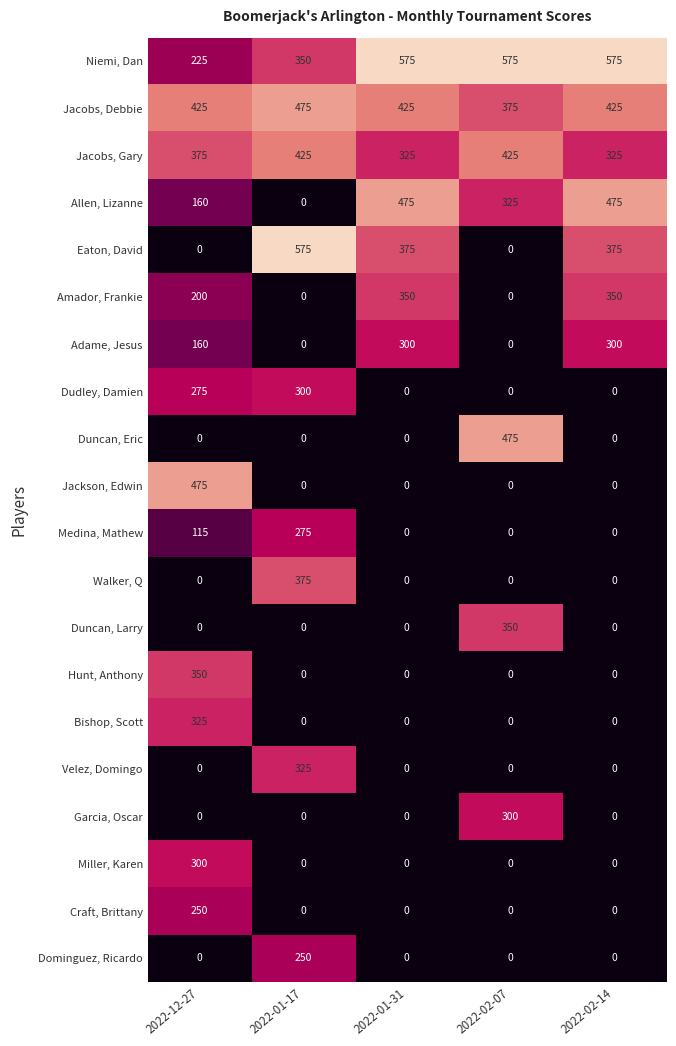

Is it true that Jacobs, Gary equals 577.4 at 2022-01-31?

False